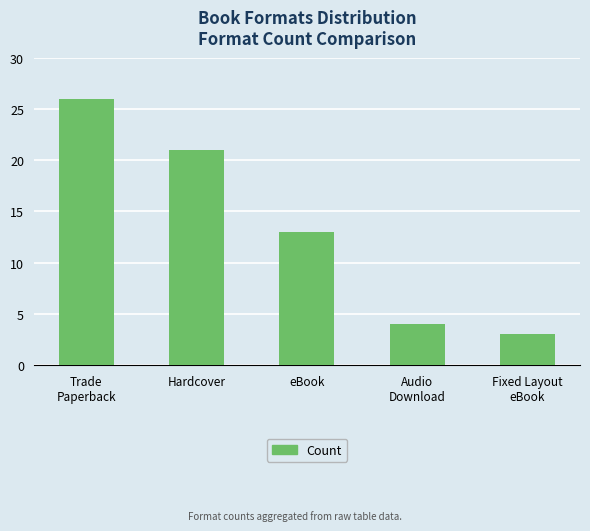

What value does the data have at Audio
Download?

4